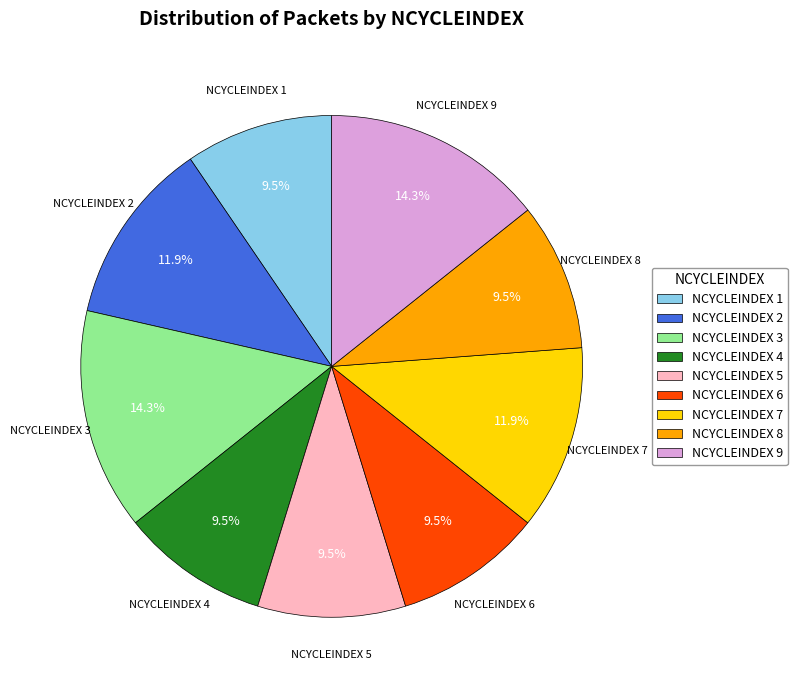

How much of the chart is everything except NCYCLEINDEX 4?

90.5%